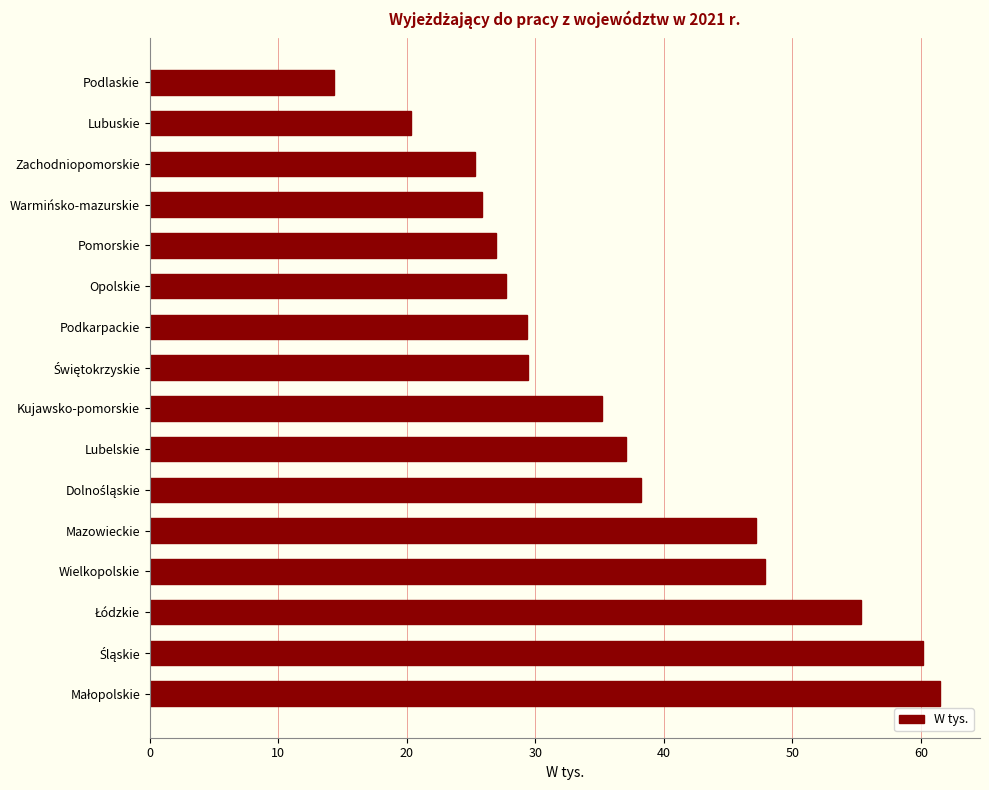

Count the number of categories in the chart.

16